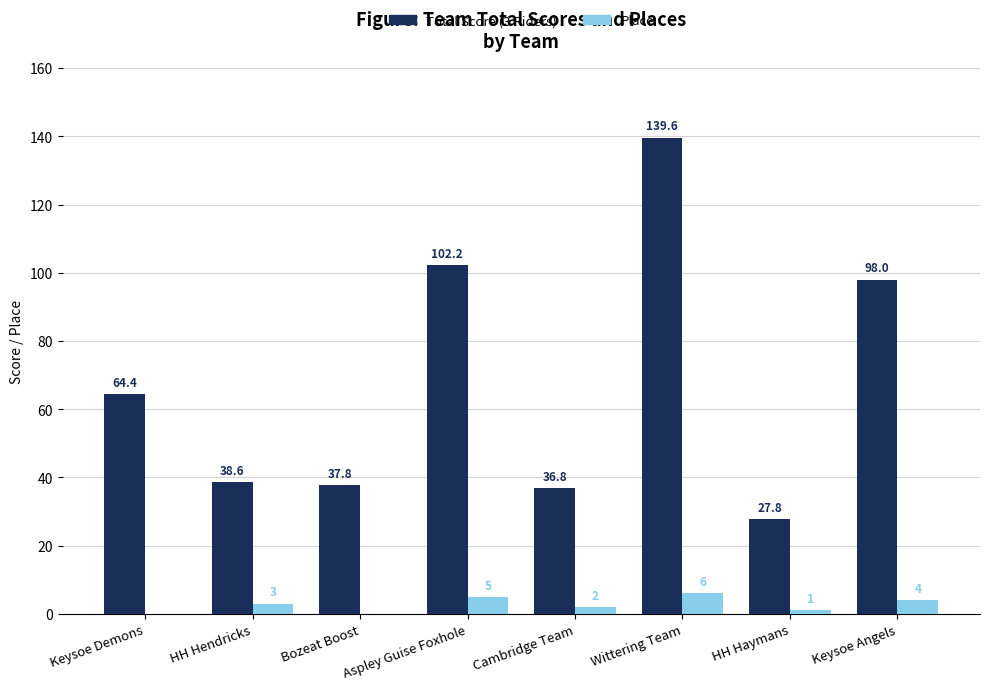

At which label is Total Score (3 Riders) closest to 83?

Keysoe Angels